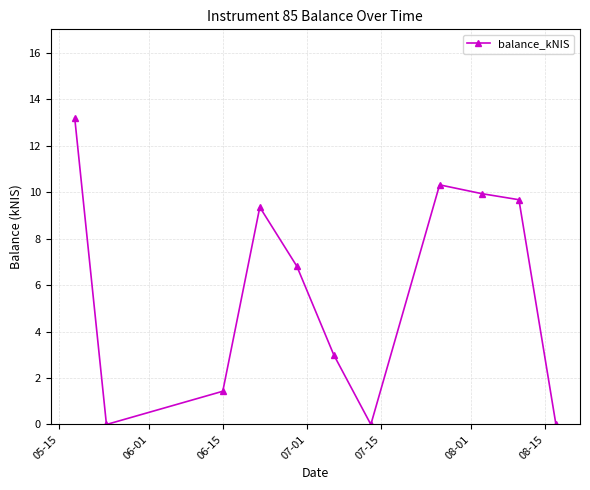

What is the sum of all values?

63.7